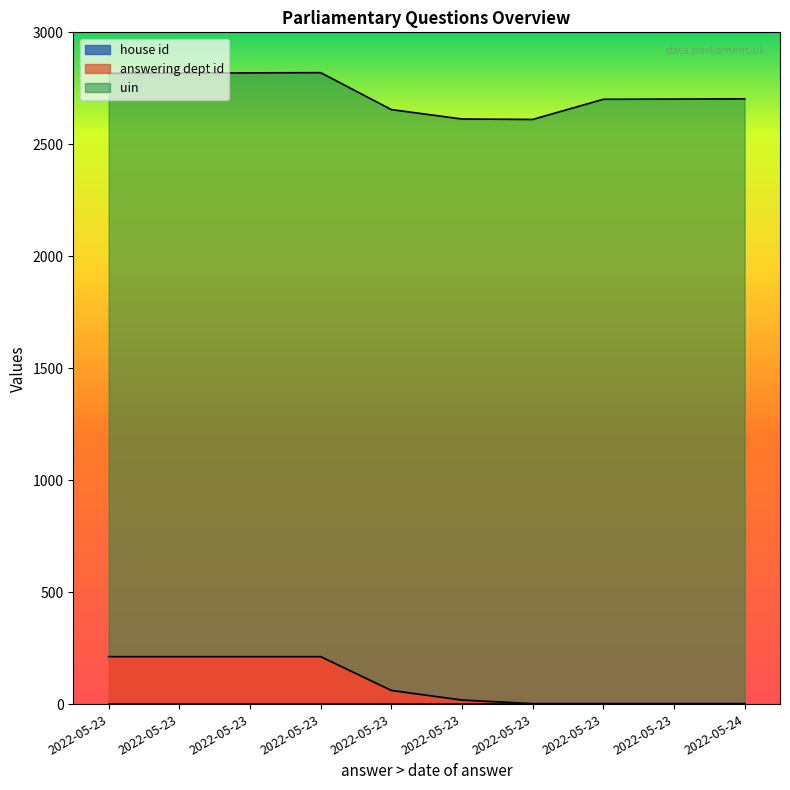

True or false: answering dept id has a value of 2 at 2022-05-23.

False